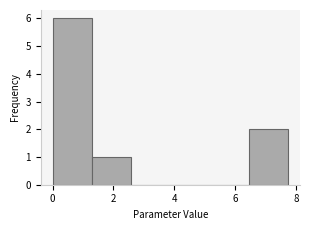

Which range on the x-axis has the tallest bar?

0.0 to 1.2